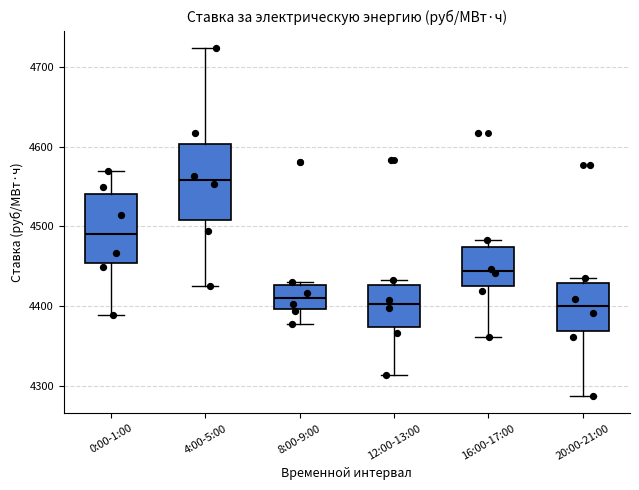

Where does the median line of the box for 0:00-1:00 sit on the y-axis? The values are not printed on the chart, so give them approximately, as read against the axis.

4490